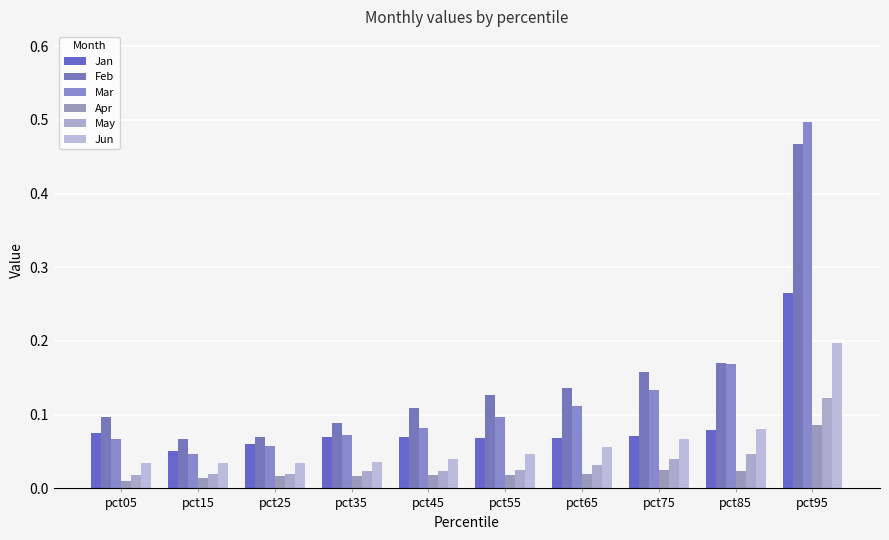

How many groups of bars are there?

10